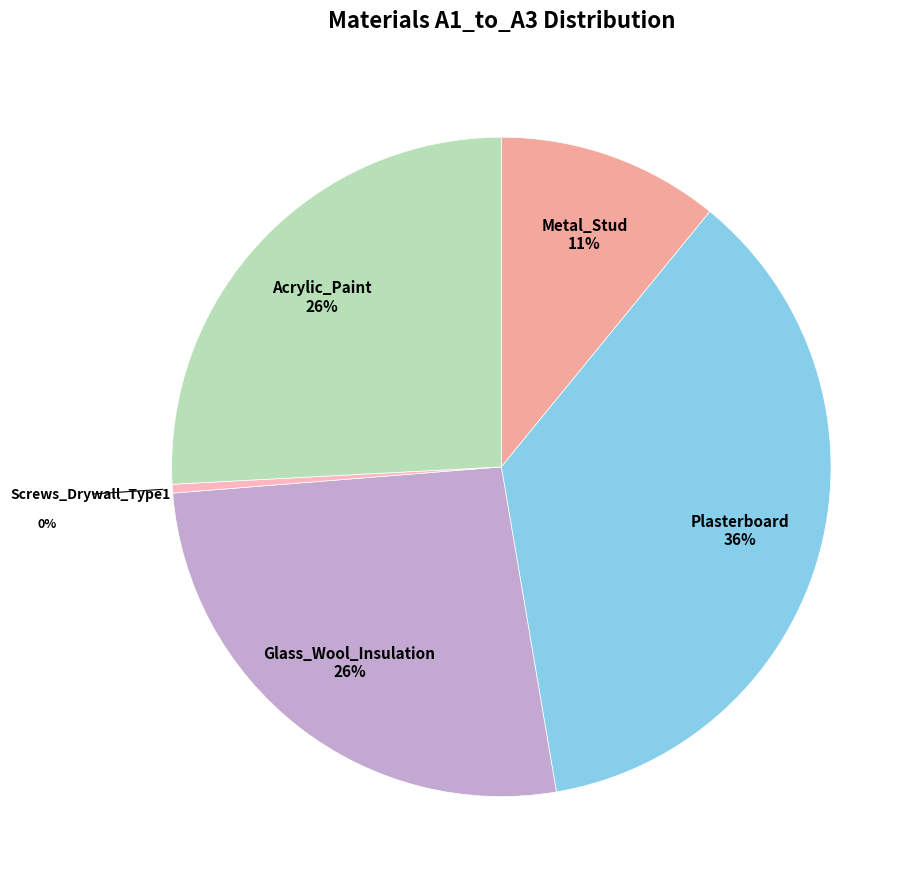

Is there a majority slice in this chart?

No